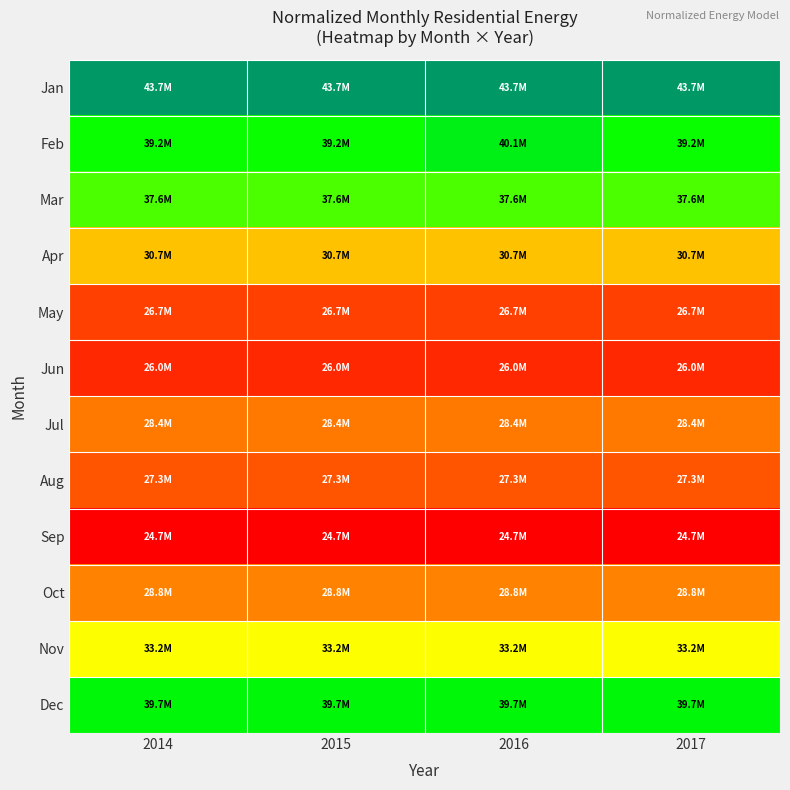

Reading left to right, transcribe all the data shown in this chart.

Jan: 2014=43663657.7	2015=43663657.7	2016=43663657.7	2017=43663657.7
Feb: 2014=39188513.6	2015=39188513.6	2016=40073202.3	2017=39188513.6
Mar: 2014=37581511.3	2015=37581511.3	2016=37581511.3	2017=37581511.3
Apr: 2014=30706685.2	2015=30706685.2	2016=30706685.2	2017=30706685.2
May: 2014=26724810.8	2015=26724810.8	2016=26724810.8	2017=26724810.8
Jun: 2014=26009855.5	2015=26009855.5	2016=26009855.5	2017=26009855.5
Jul: 2014=28443063.7	2015=28443063.7	2016=28443063.7	2017=28443063.7
Aug: 2014=27346023.1	2015=27346023.1	2016=27346023.1	2017=27346023.1
Sep: 2014=24686718.5	2015=24686718.5	2016=24686718.5	2017=24686718.5
Oct: 2014=28775798.2	2015=28775798.2	2016=28775798.2	2017=28775798.2
Nov: 2014=33193642.7	2015=33193642.7	2016=33193642.7	2017=33193642.7
Dec: 2014=39717161.0	2015=39717161.0	2016=39717161.0	2017=39717161.0